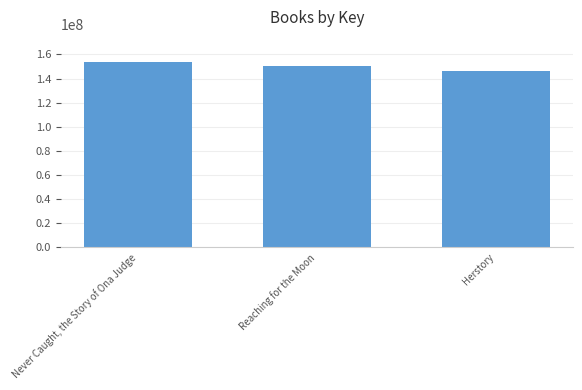

What is the value of the 2nd bar from the left?

150592145